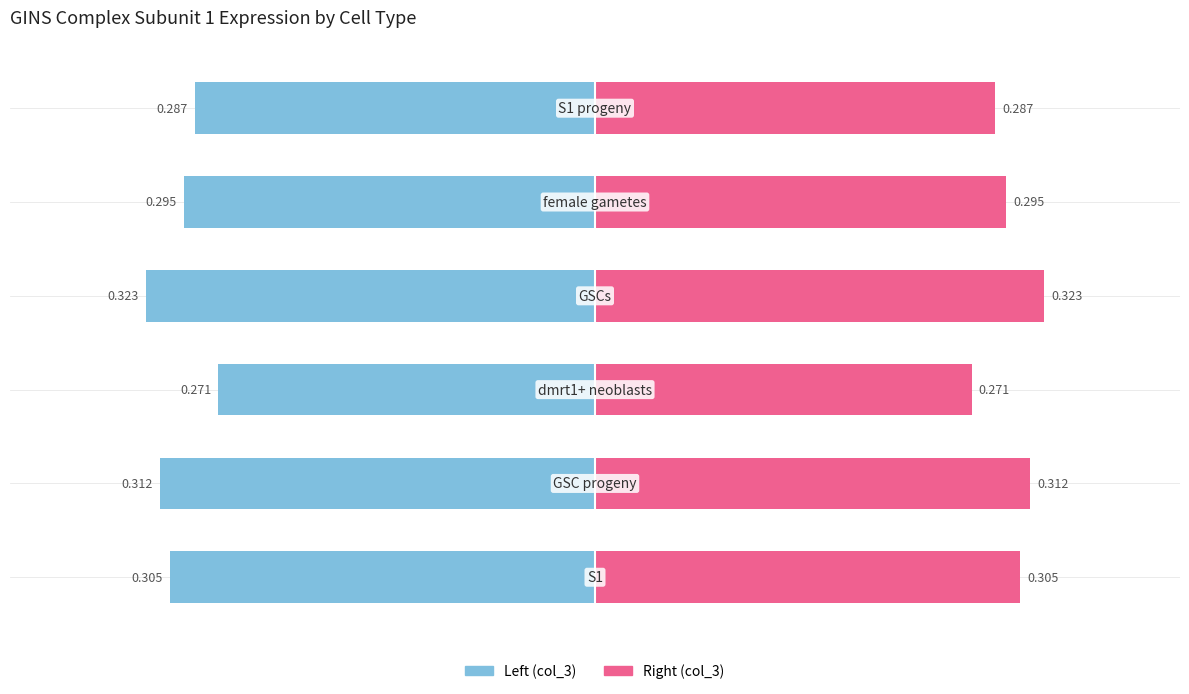

Reading left to right, list all the values displayed in this chart.

Expression (col_3): -0.3	-0.3	-0.3	-0.3	-0.3	-0.3
Expression (col_3) right: 0.3	0.3	0.3	0.3	0.3	0.3